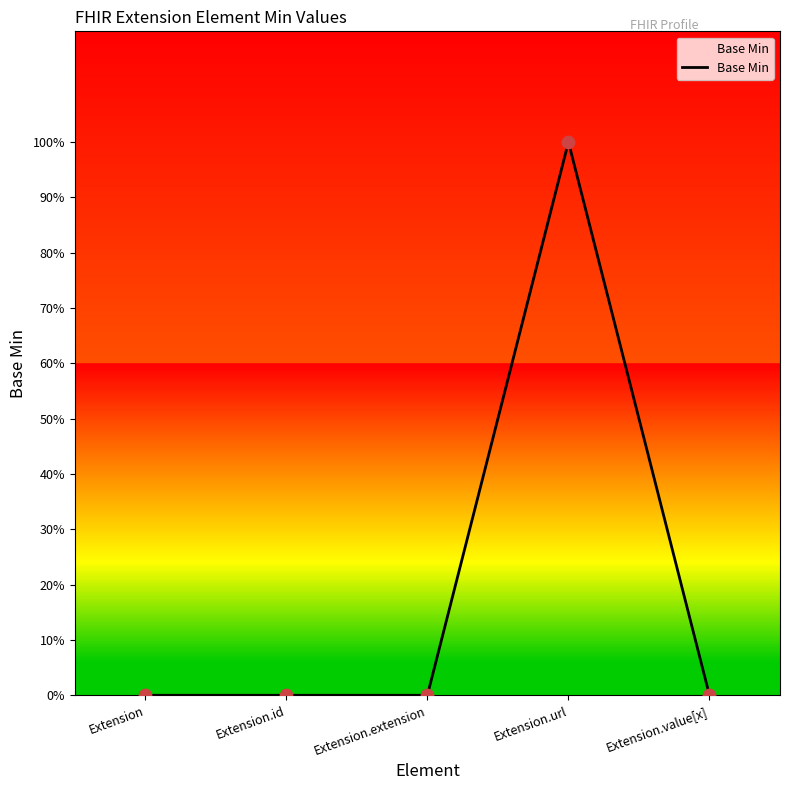

Between Extension.url and Extension.extension, which is larger?

Extension.url